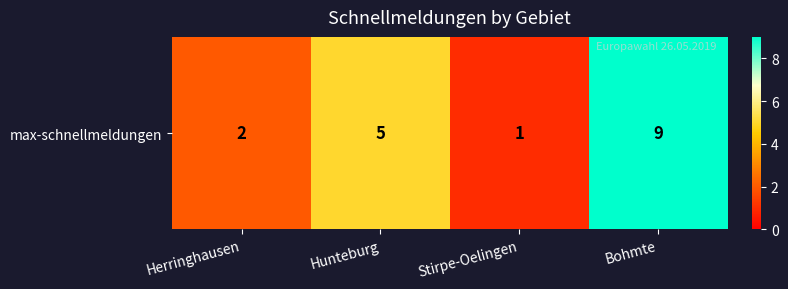

Which label corresponds to the largest value in the chart?

Bohmte